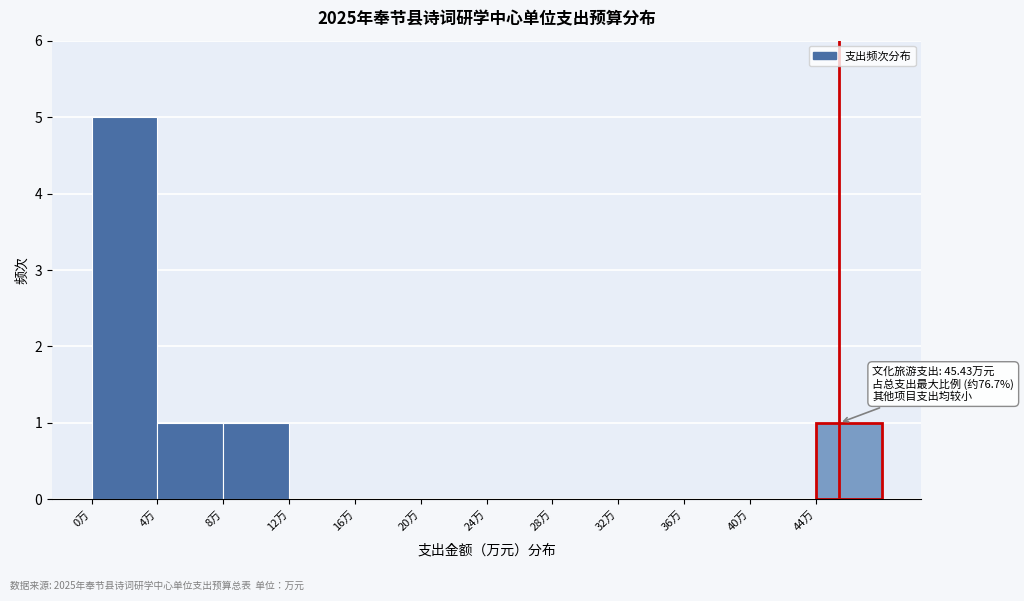

Which range on the x-axis has the tallest bar?

0 to 4